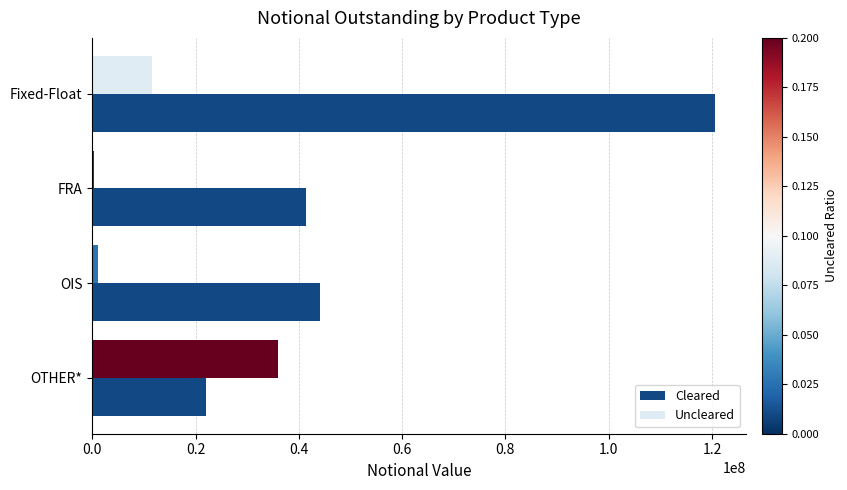

Count the number of categories in the chart.

4